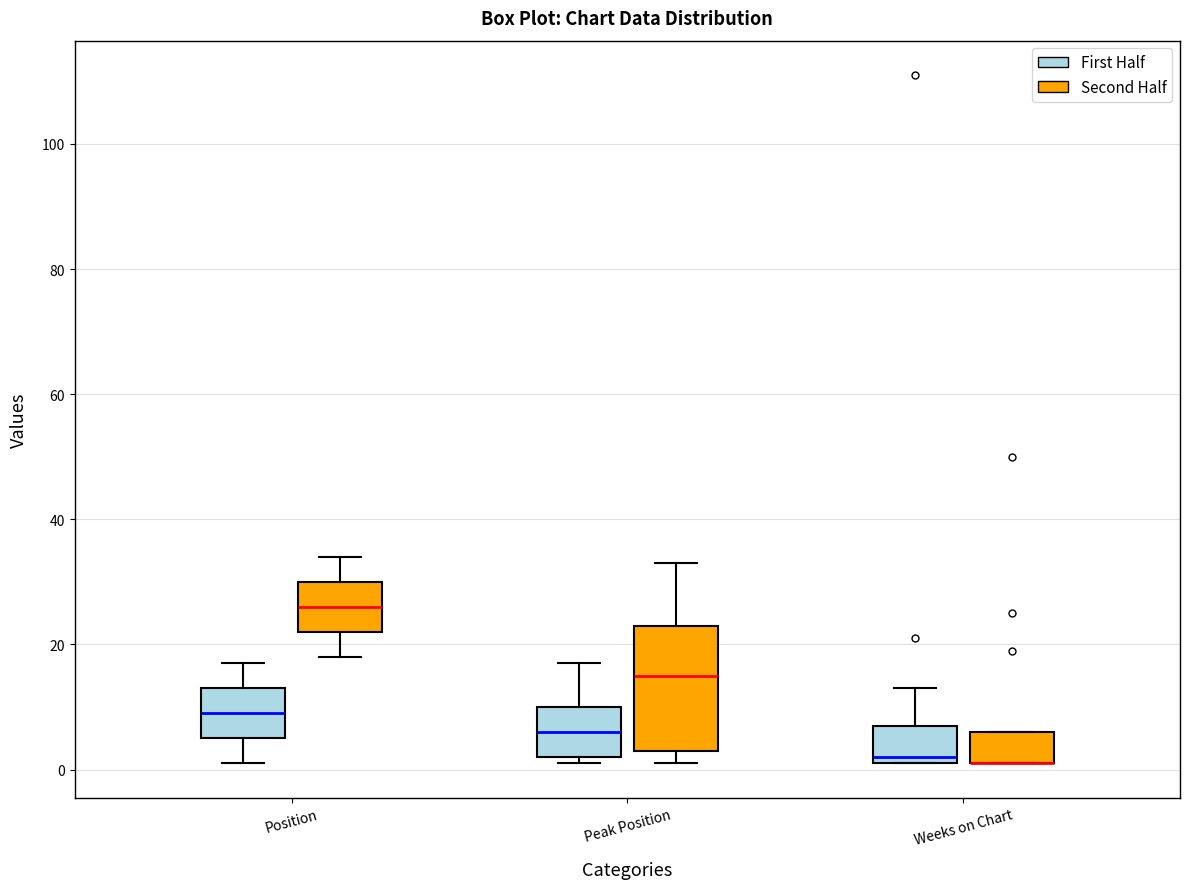

Reading left to right, read every box against the y-axis: the position of its median line, the range the box covers, and the ends of its whiskers. The values are not printed on the chart, so give them approximately, as read against the axis.

Position (First Half): median 10, box 6 to 14, whiskers 2 to 18
Position (Second Half): median 26, box 22 to 30, whiskers 18 to 34
Peak Position (First Half): median 6, box 2 to 10, whiskers 2 (just below the box's lower edge) to 18
Peak Position (Second Half): median 16, box 4 to 24, whiskers 2 to 34
Weeks on Chart (First Half): median 2 (just above the box's lower edge), box 2 to 8, whiskers 2 to 14
Weeks on Chart (Second Half): median 2 (drawn on the box's lower edge), box 2 to 6, whiskers 2 to 6